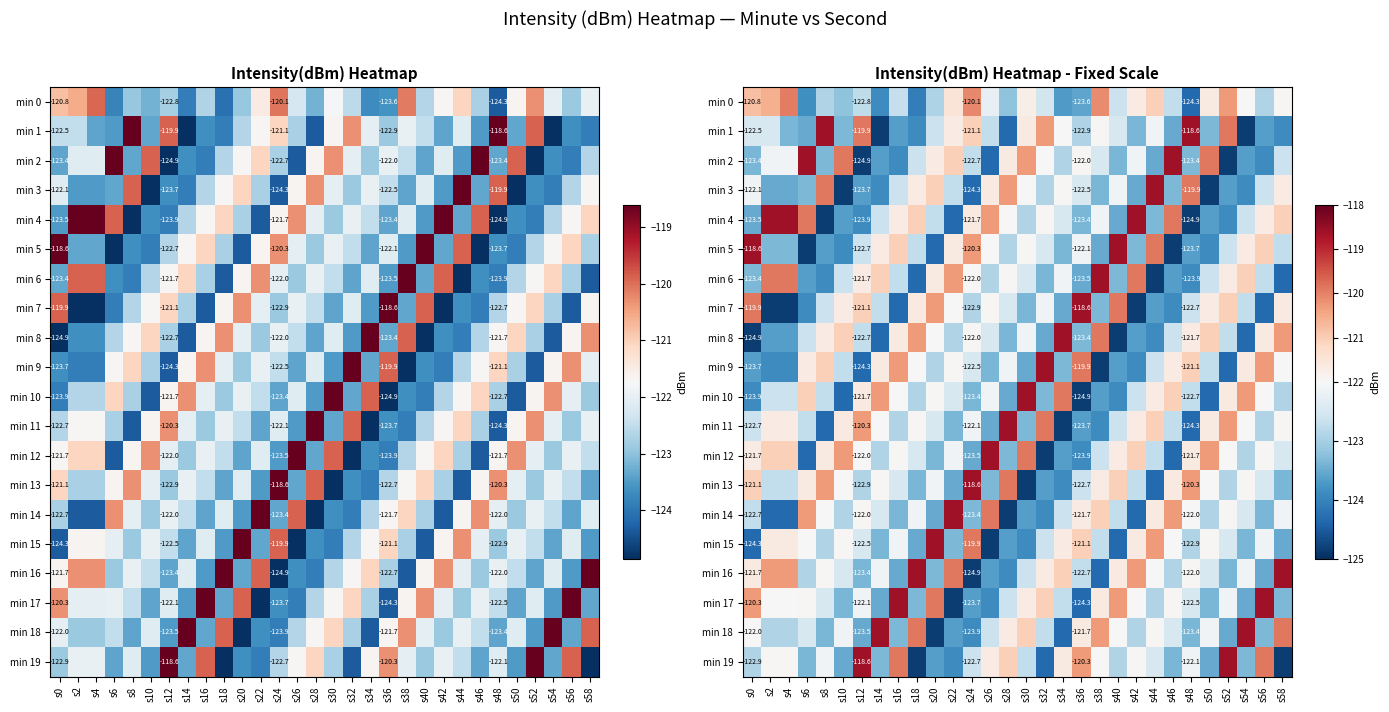

What is the approximate value of min 17 at s4?

-122.0